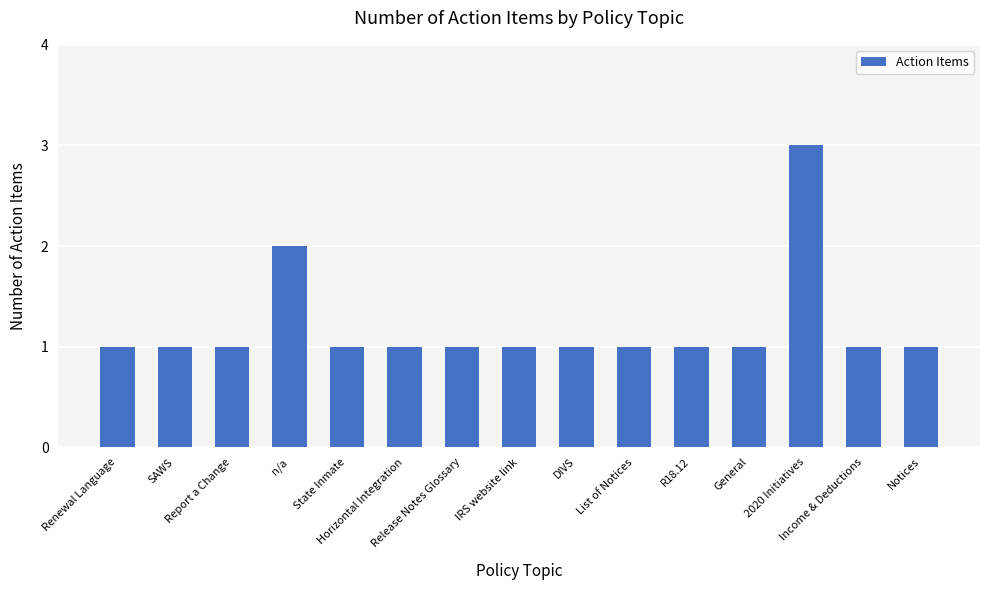

What value does the data have at Notices?

1